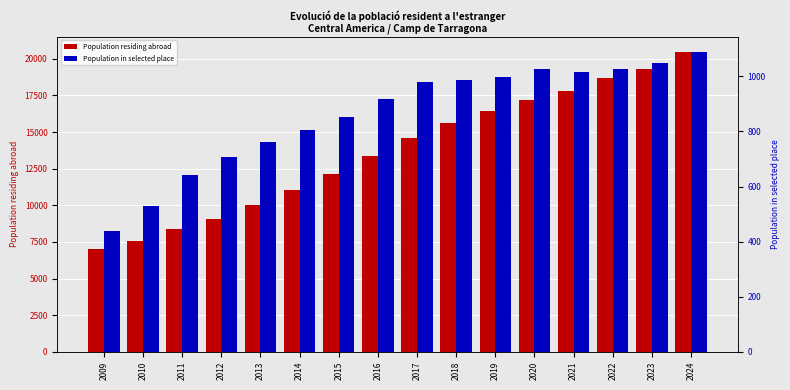

Reading left to right, extract all data points from this chart.

Population residing abroad: 2009=7013	2010=7539	2011=8396	2012=9044	2013=10015	2014=11030	2015=12159	2016=13386	2017=14577	2018=15602	2019=16425	2020=17219	2021=17798	2022=18699	2023=19338	2024=20478
Population in selected place: 2009=440	2010=531	2011=642	2012=706	2013=761	2014=804	2015=852	2016=919	2017=980	2018=986	2019=996	2020=1025	2021=1014	2022=1025	2023=1050	2024=1089